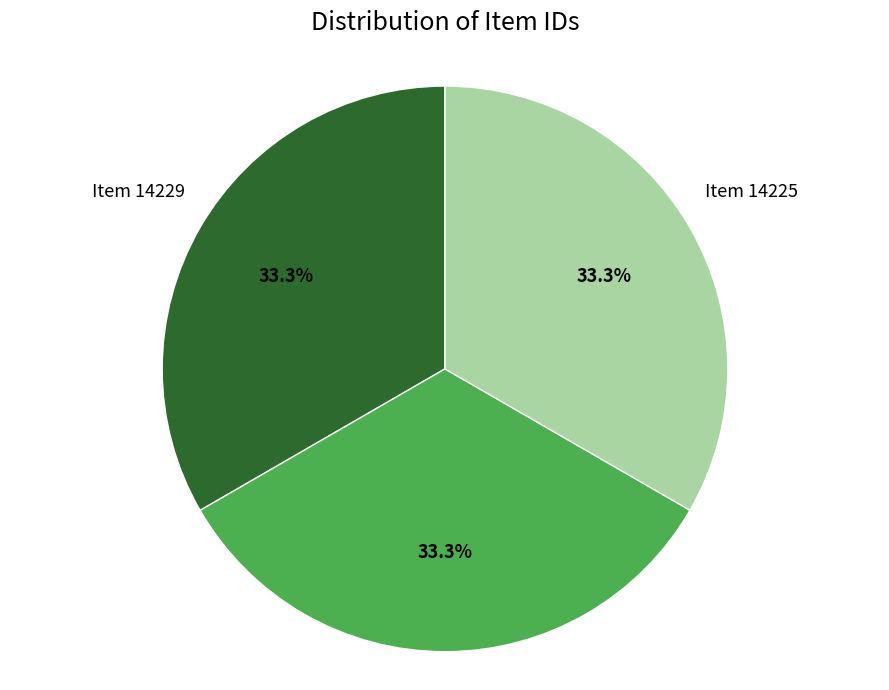

To the nearest percent, what is the average slice percentage?

33%